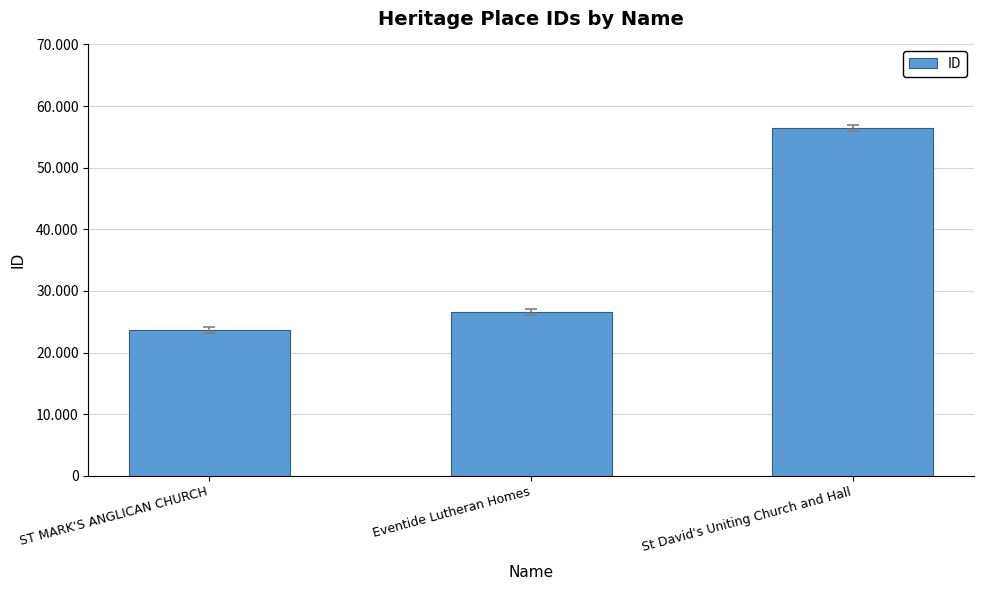

Reading left to right, transcribe all the data shown in this chart.

23656	26566	56392